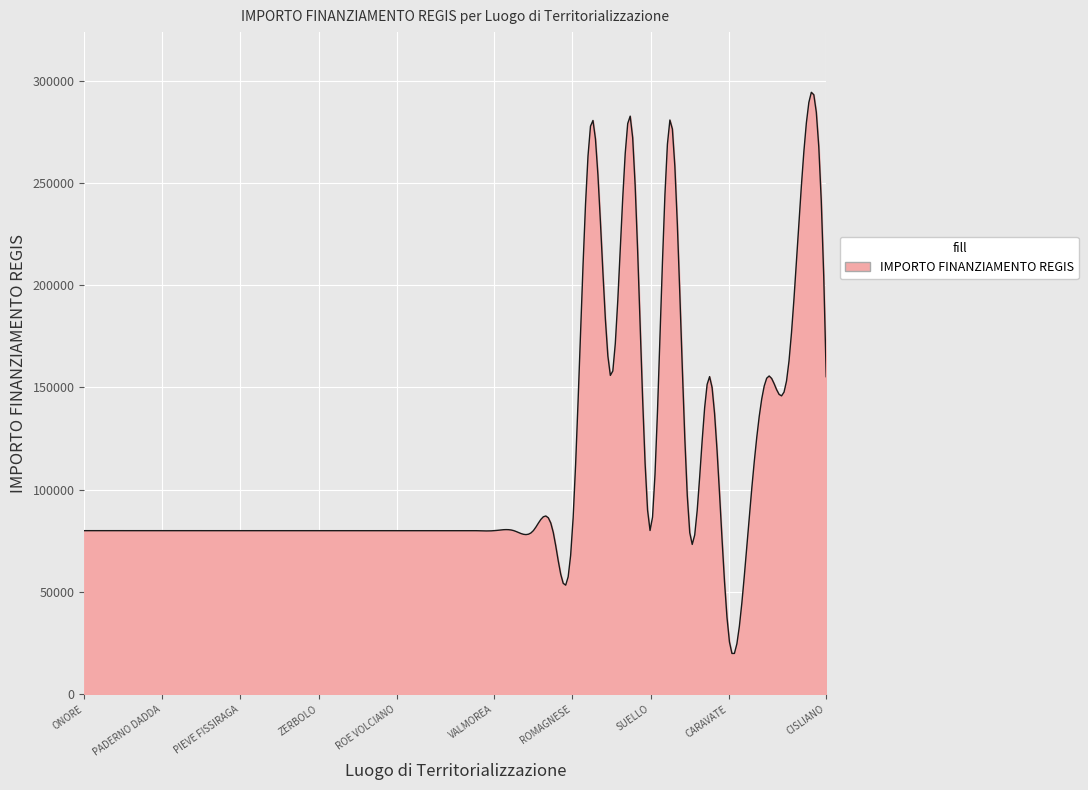

What is the smallest value displayed?

19865.8